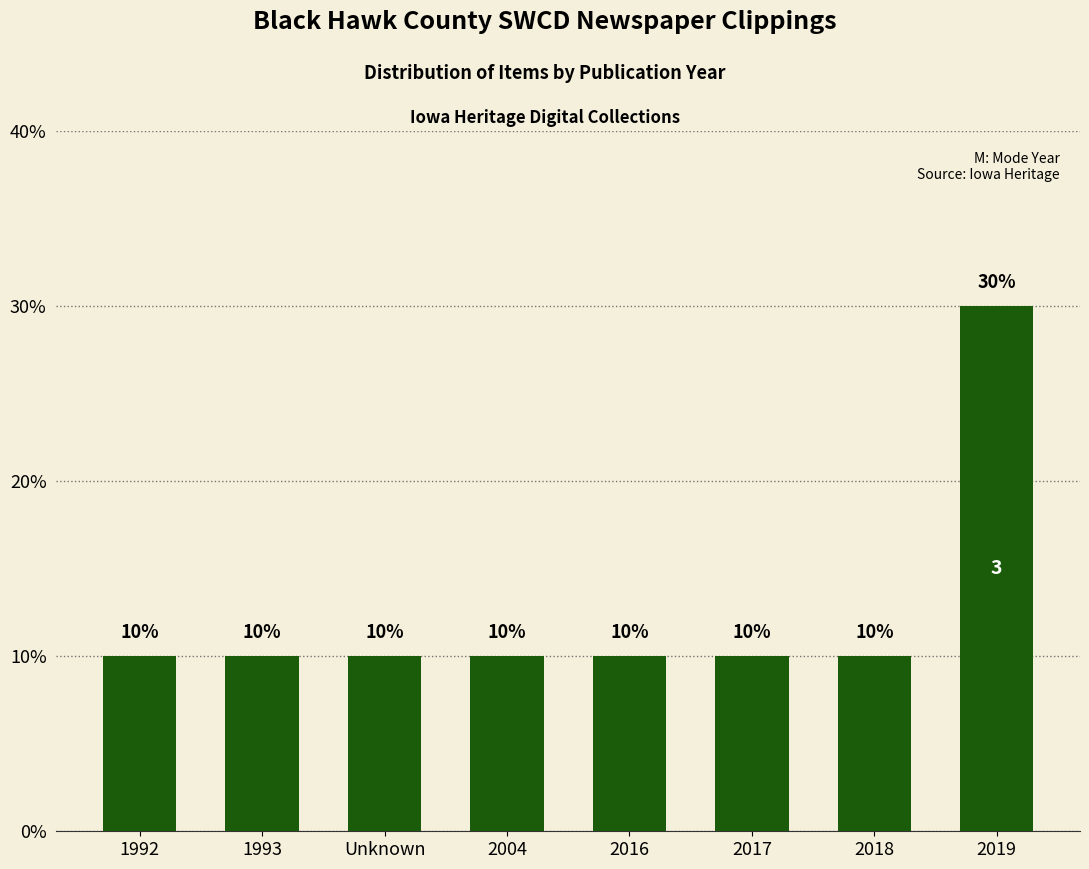

What is the sum of the values at 1992 and 2016?

20